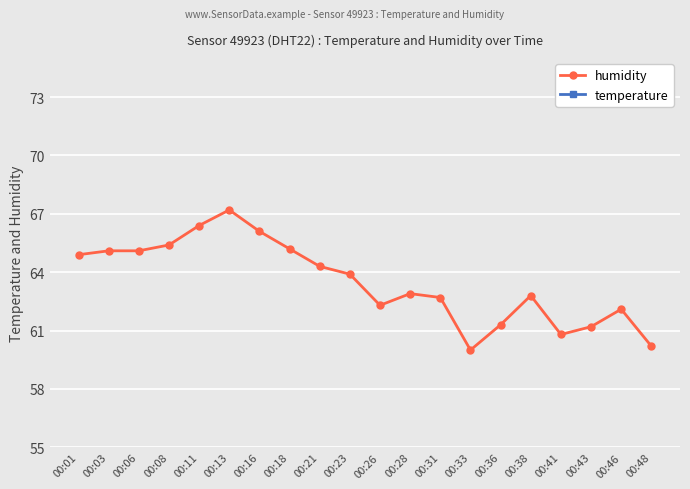

Where is the first local maximum for humidity?

00:13